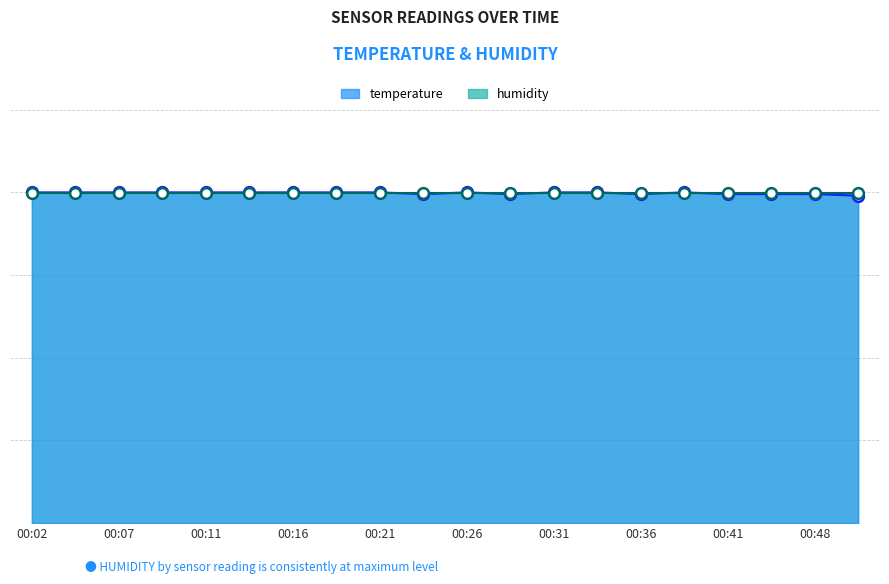

What is the total value across all series at 00:31?

40.0